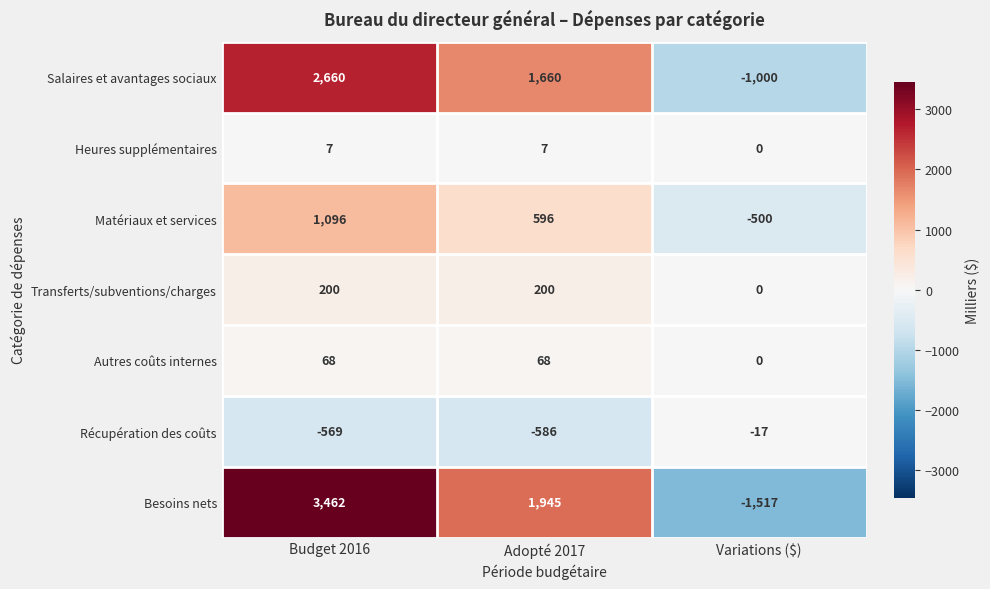

What is the difference between the Salaires et avantages sociaux values at Adopté 2017 and Budget 2016?

1000